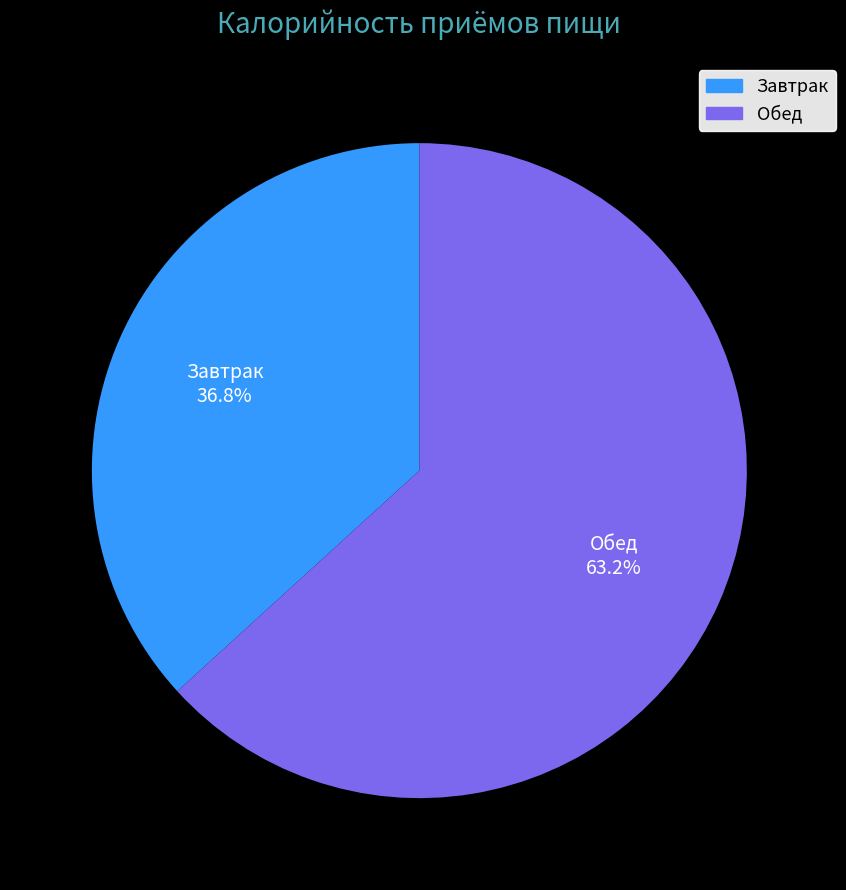

How many segments does this pie chart have?

2